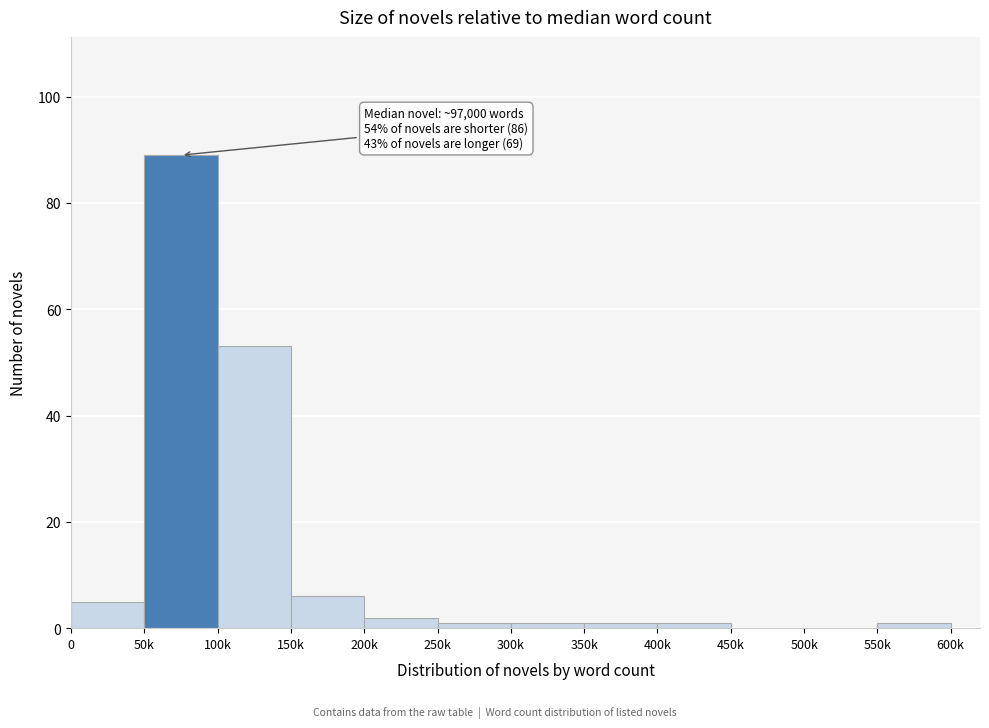

Reading left to right, list all the values displayed in this chart.

0=5	50k=89	100k=53	150k=6	200k=2	250k=1	300k=1	350k=1	400k=1	450k=0	500k=0	550k=1